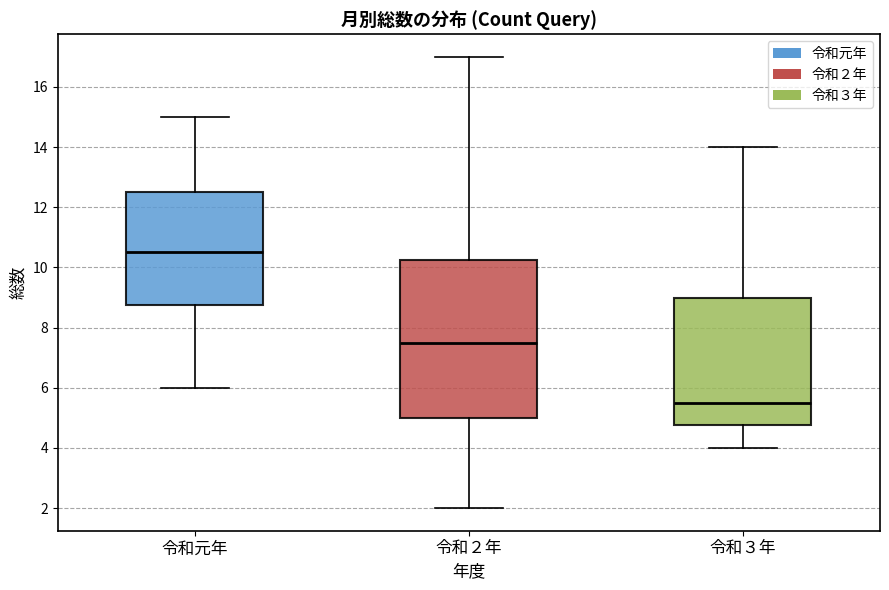

Reading left to right, read every box against the y-axis: the position of its median line, the range the box covers, and the ends of its whiskers. The values are not printed on the chart, so give them approximately, as read against the axis.

令和元年: median 10.6, box 8.8 to 12.6, whiskers 6.0 to 15.0
令和２年: median 7.6, box 5.0 to 10.2, whiskers 2.0 to 17.0
令和３年: median 5.6, box 4.8 to 9.0, whiskers 4.0 to 14.0